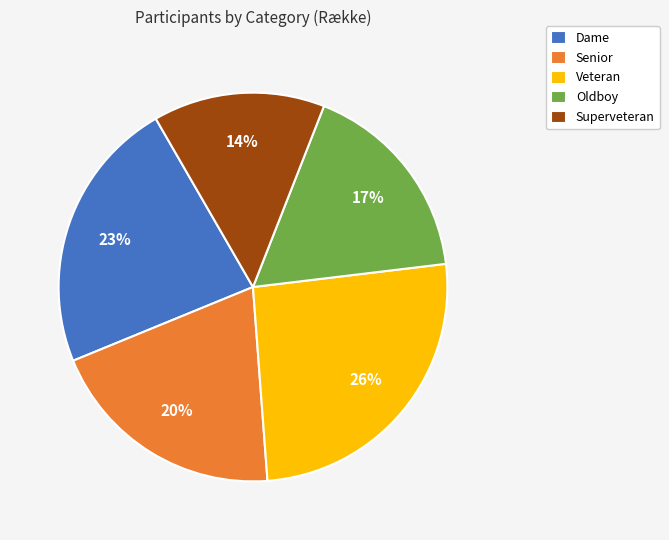

How many slices are in this pie chart?

5